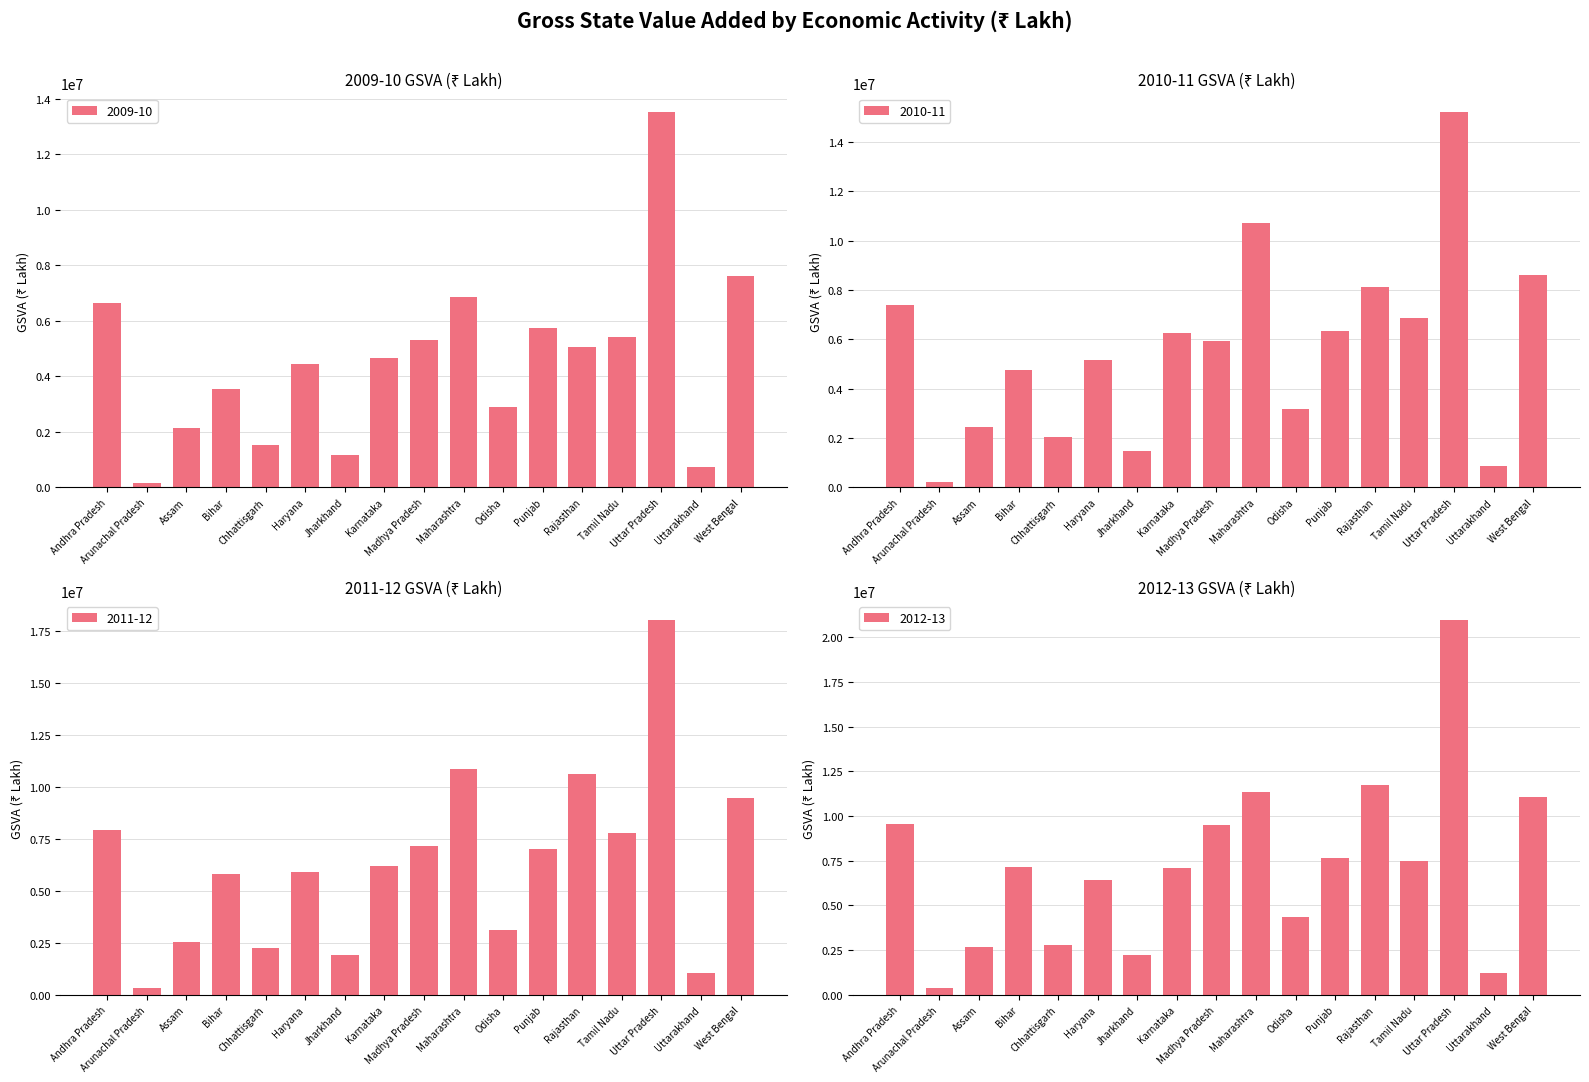

What is the approximate value of 2010-11 at West Bengal, to the nearest 10?

8625430